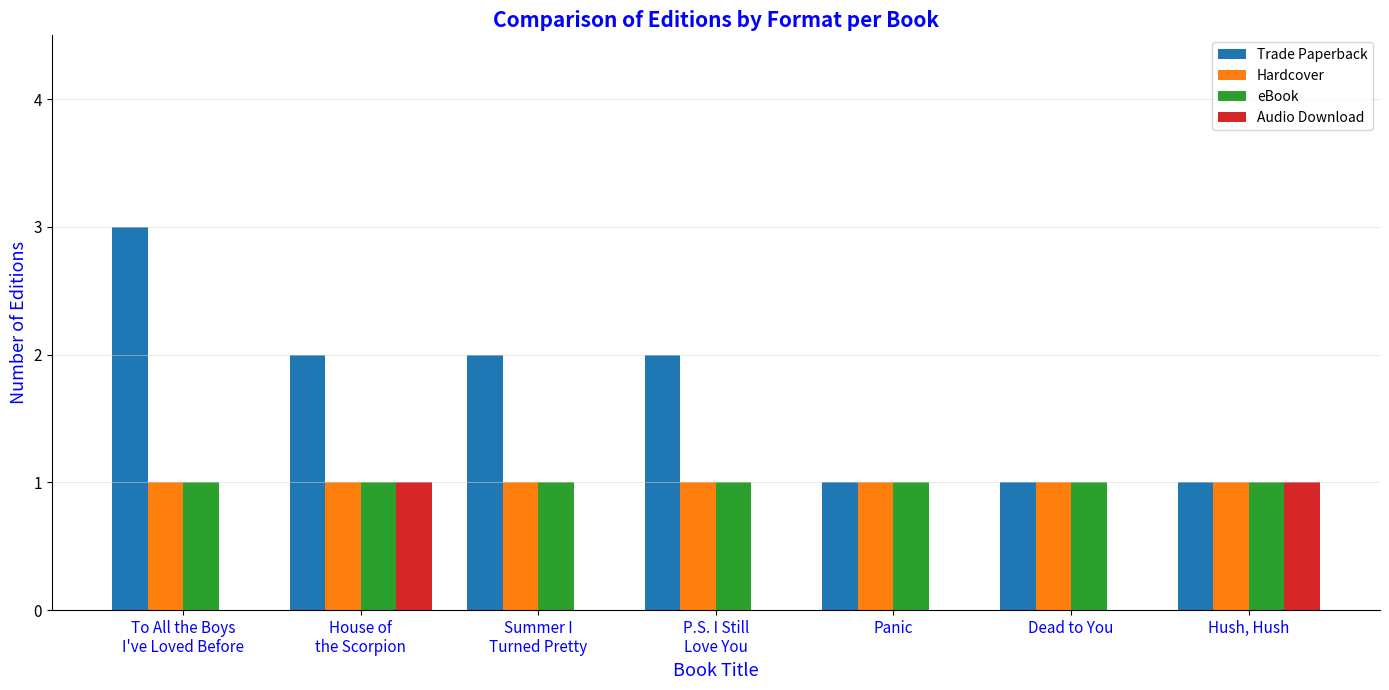

What is the maximum value shown in the chart?

3